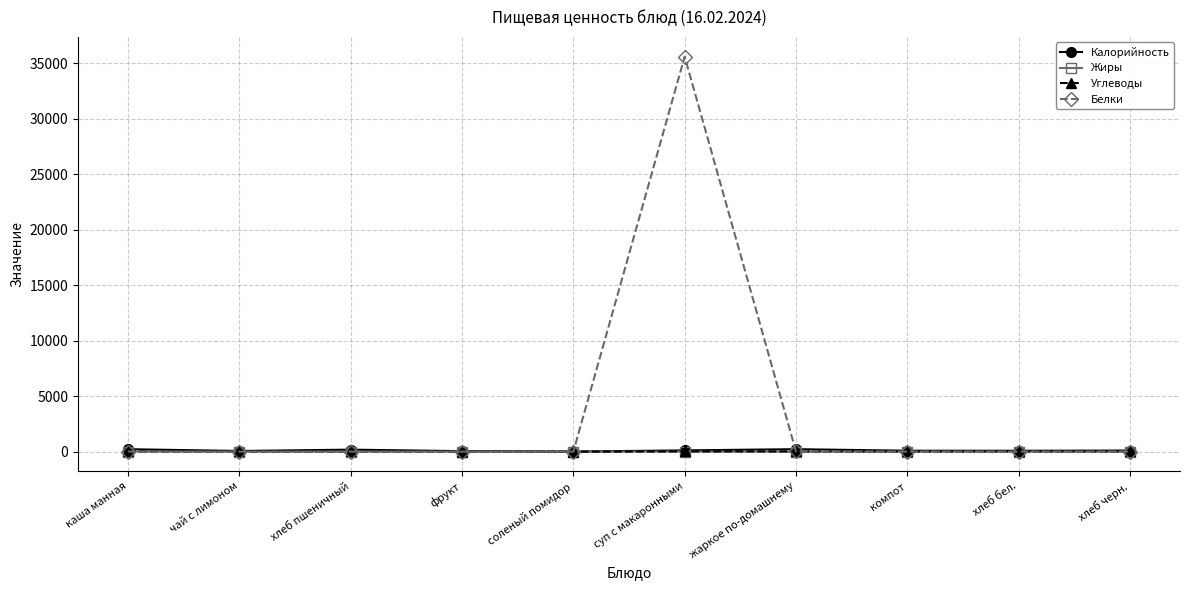

What is the minimum value for Калорийность?

8.0